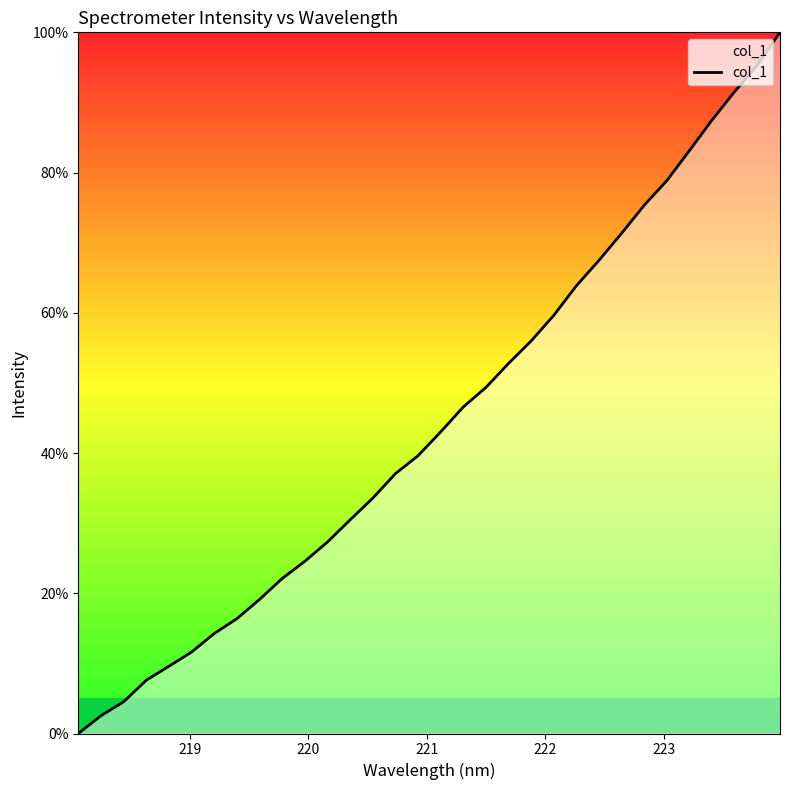

What is the difference between the maximum and minimum values?

100.0